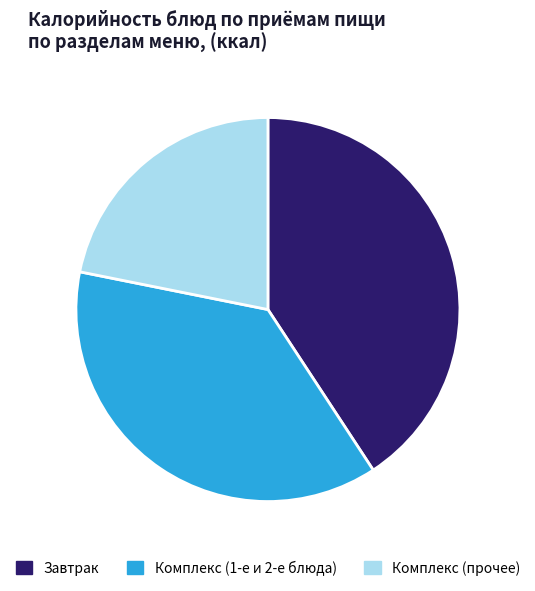

Does any single category account for the majority?

No